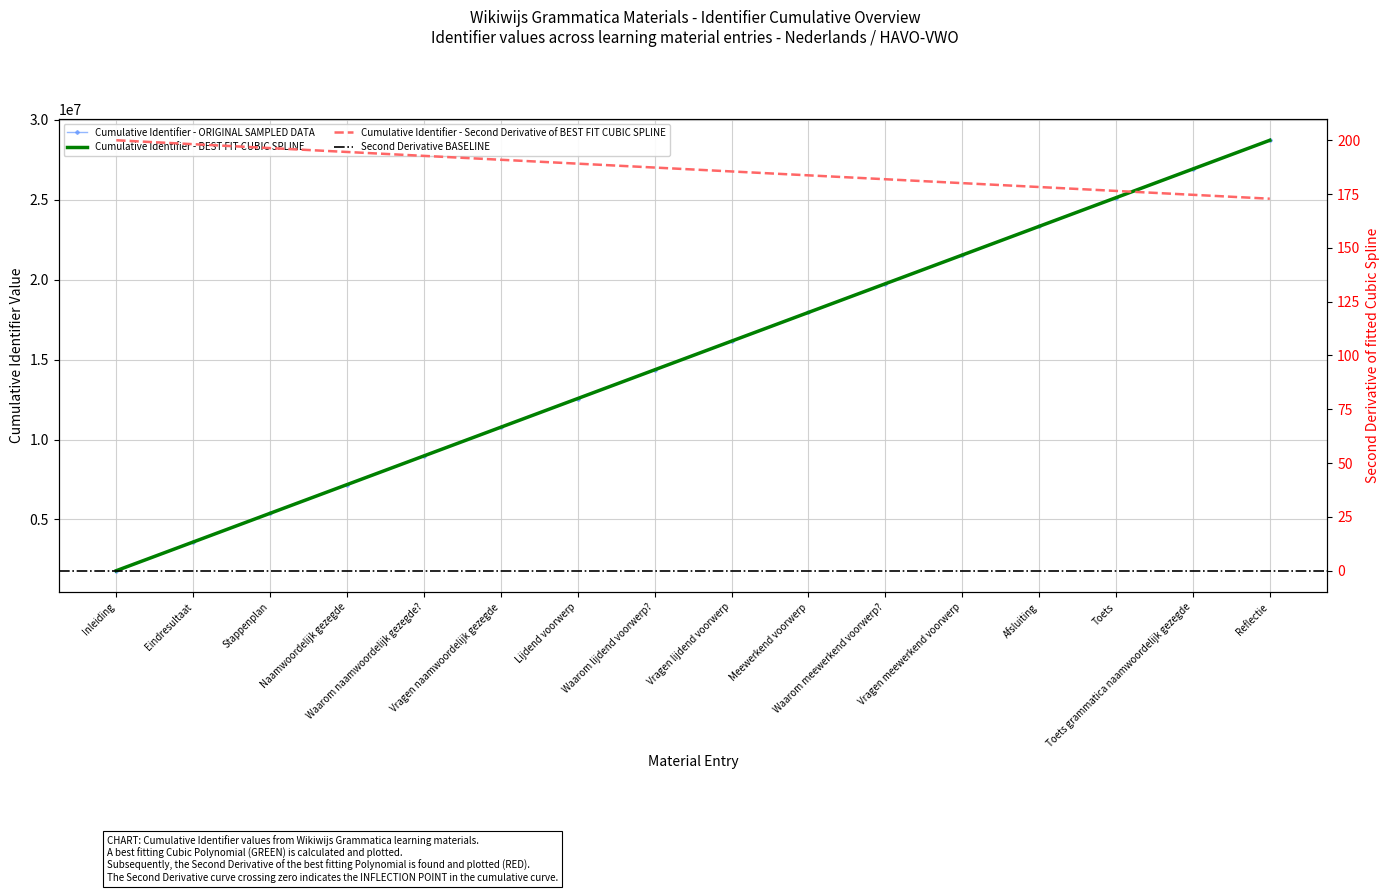

What is the change in value from Waarom naamwoordelijk gezegde? to Toets grammatica naamwoordelijk gezegde?

+17949461